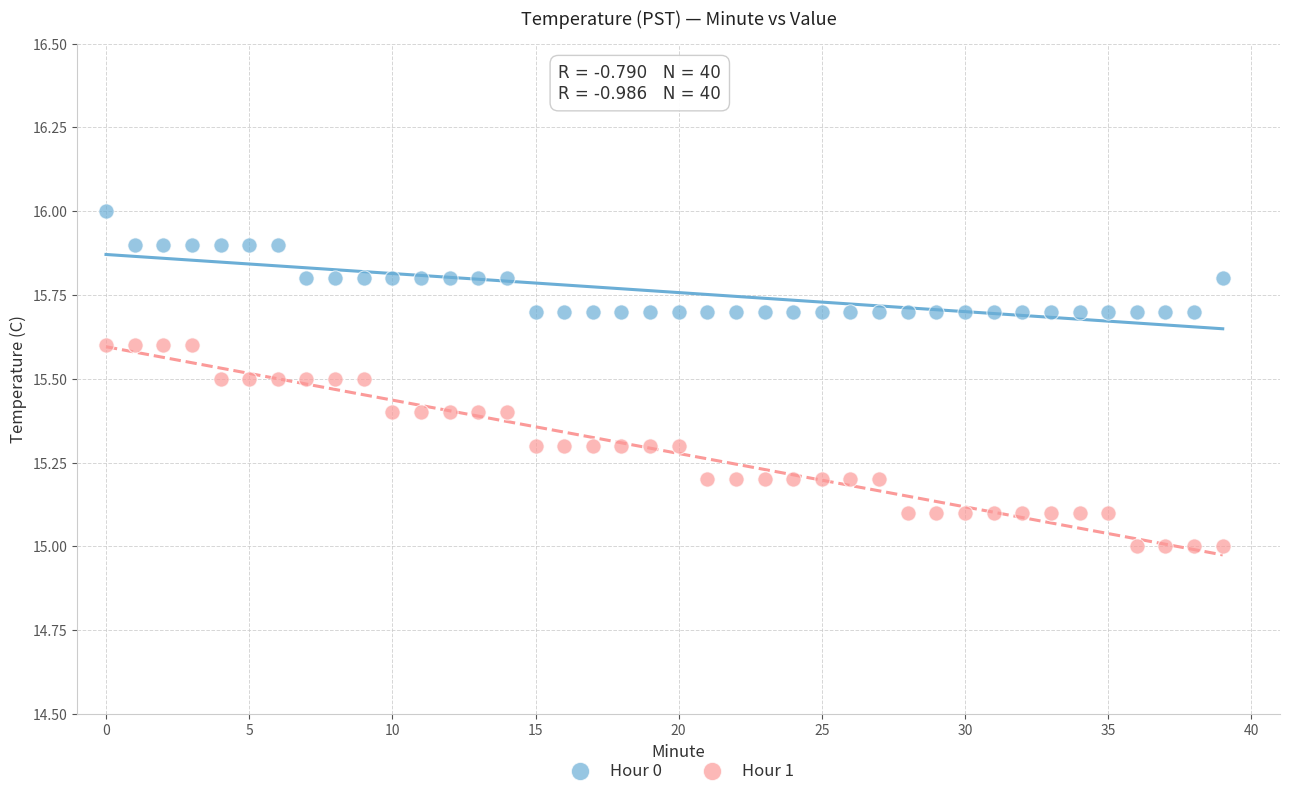

Across all data points, what is the range of Y values (max minus min)?

1.0